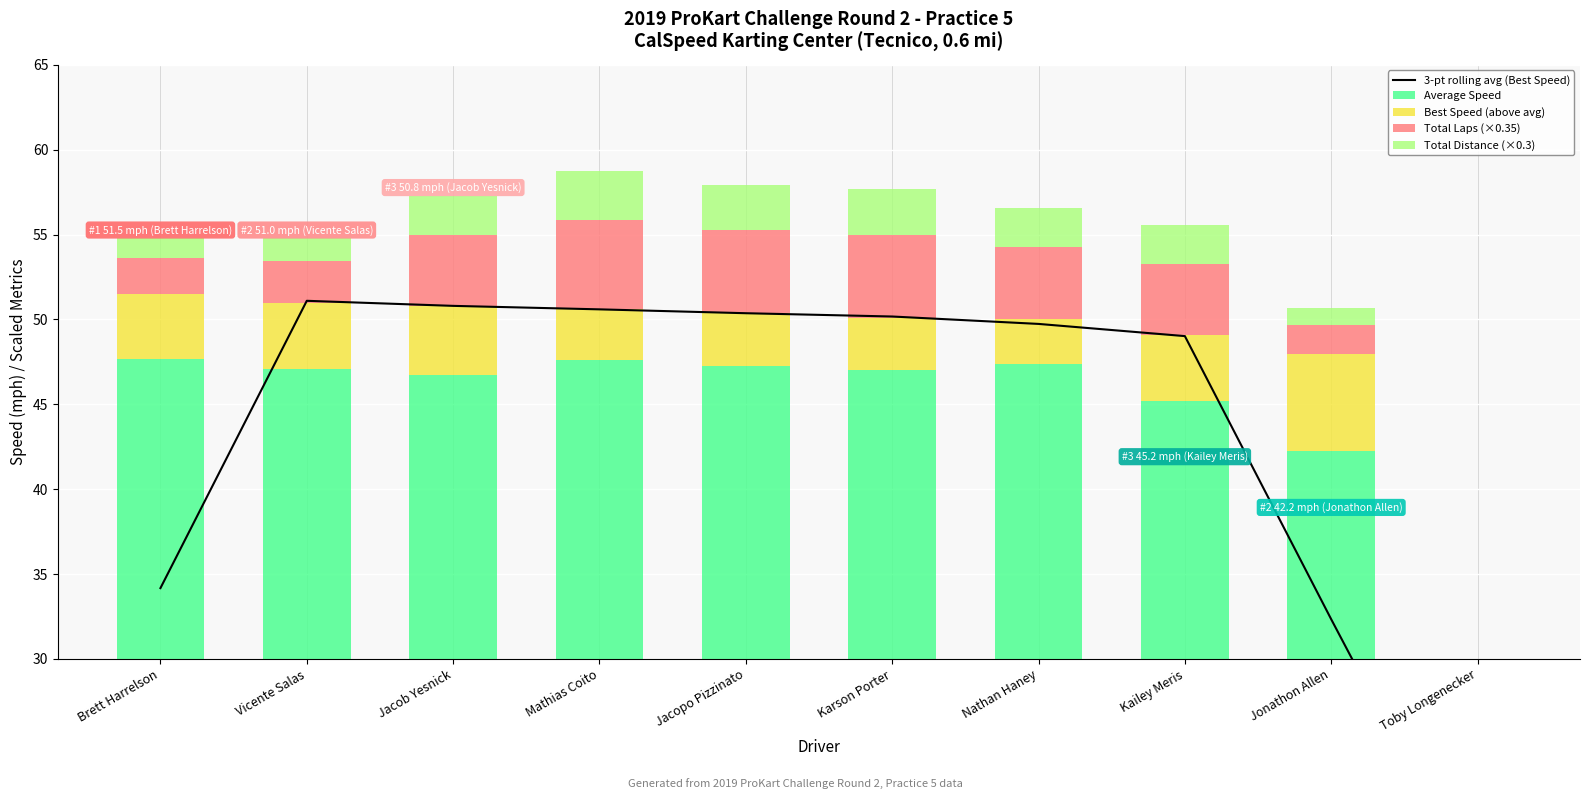

Reading left to right, list all the values displayed in this chart.

3-pt rolling avg (Best Speed): 34.2	51.1	50.8	50.6	50.4	50.2	49.7	49.0	32.3	16.0
Average Speed: 47.7	47.1	46.7	47.6	47.3	47.0	47.4	45.2	42.2	0.0
Best Speed (above avg): 3.9	3.9	4.1	3.0	3.1	3.1	2.7	3.8	5.7	0.0
Total Laps (×0.35): 2.1	2.5	4.2	5.2	4.9	4.9	4.2	4.2	1.8	0.0
Total Distance (×0.3): 1.1	1.3	2.3	2.9	2.7	2.7	2.3	2.3	1.0	0.0